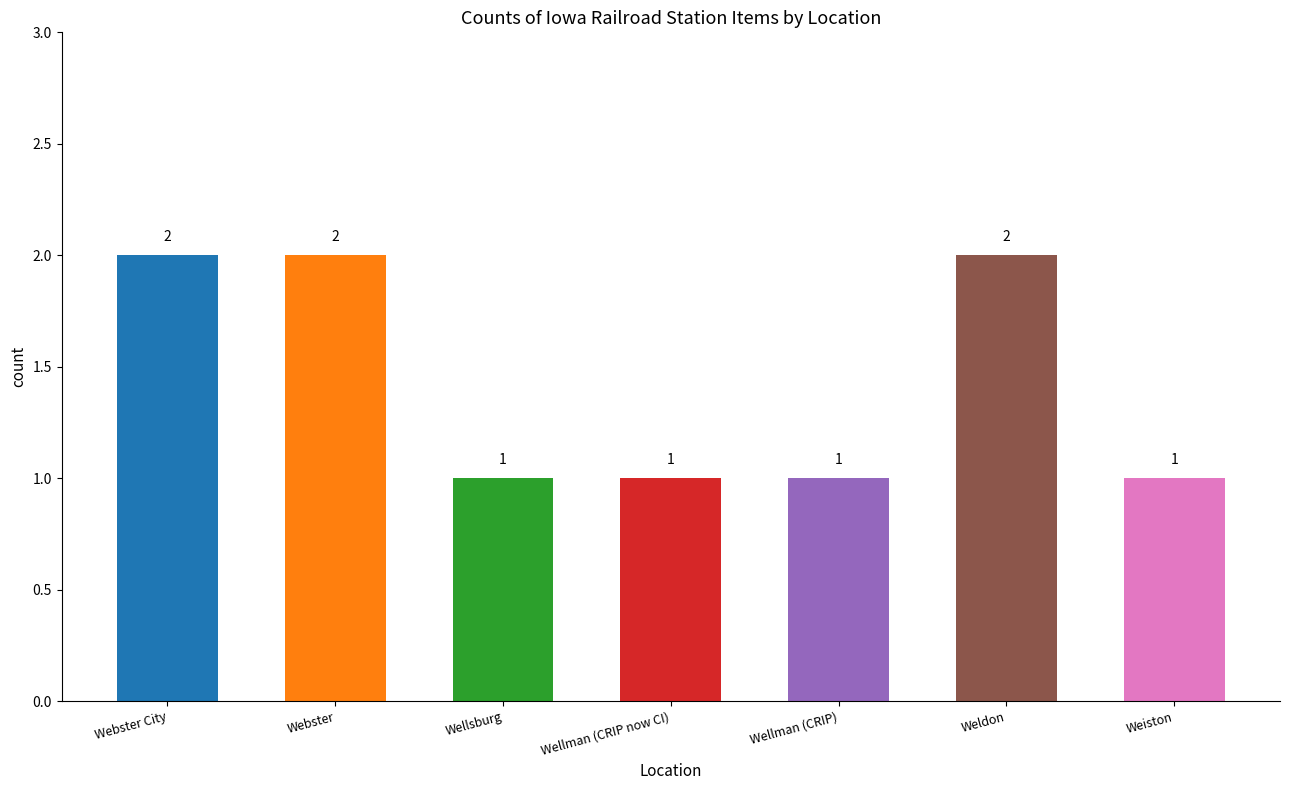

Reading right to left, what are all the values shown in this chart?

1	2	1	1	1	2	2